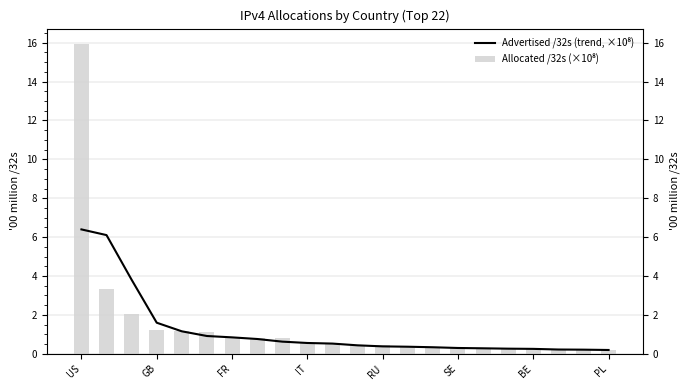

What is the value of the Allocated /32s (×10⁸) bar at the 5th from the left?

1.2